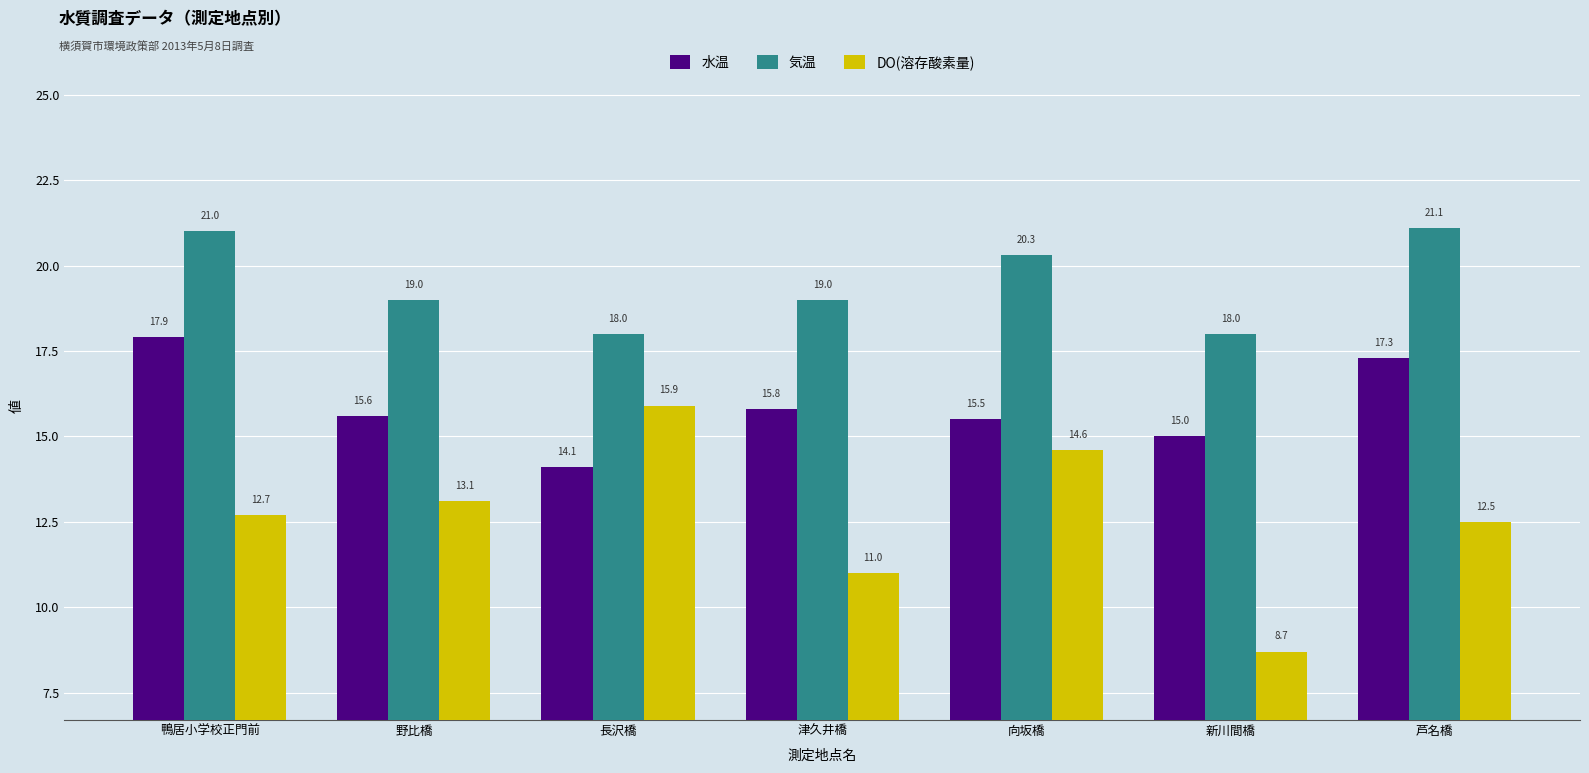

What are all the series names shown in the legend?

水温, 気温, DO(溶存酸素量)